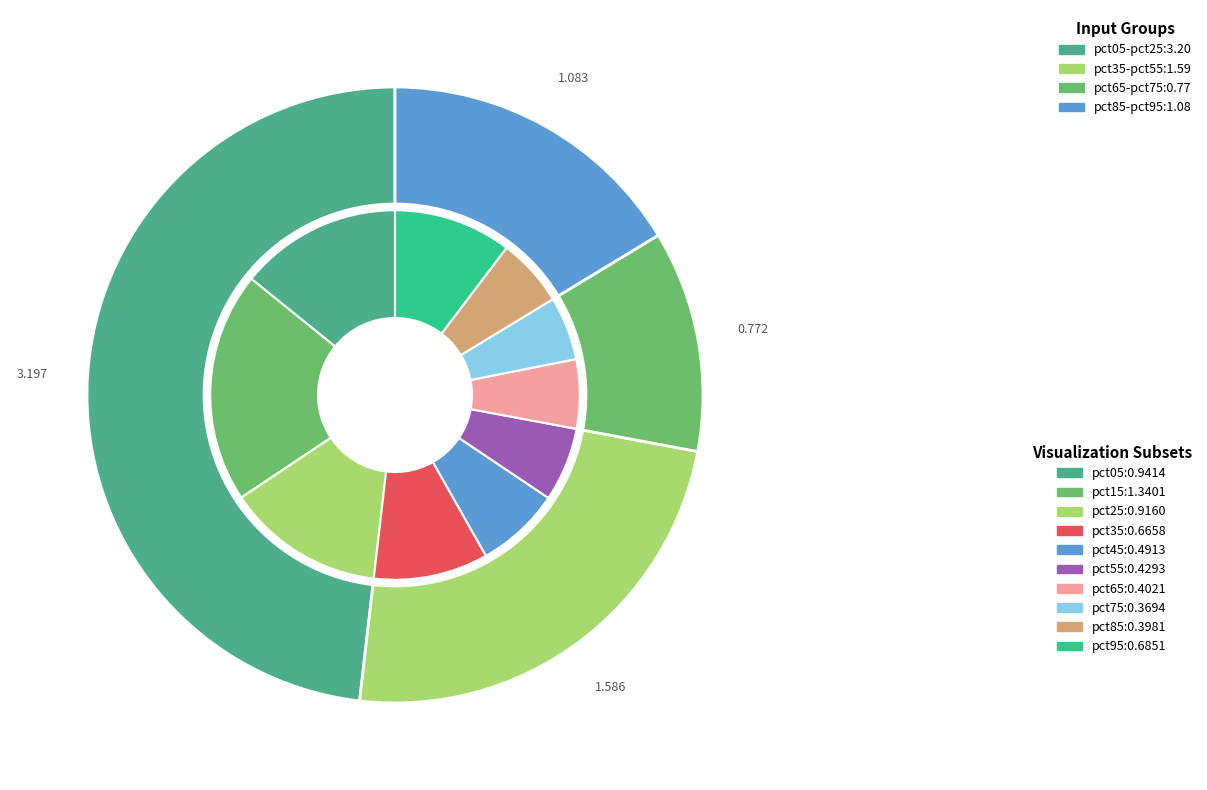

True or false: pct45 accounts for 19% of the total.

False